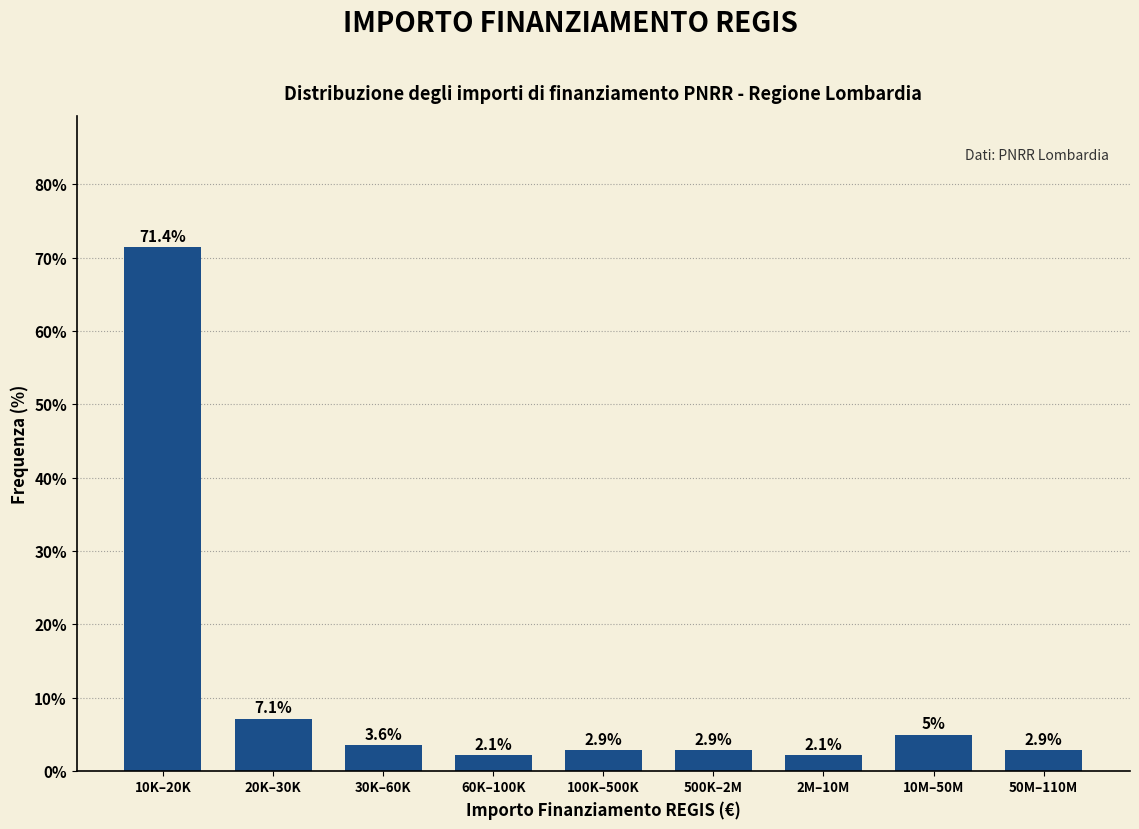

Reading right to left, extract all data points from this chart.

2.9	5.0	2.1	2.9	2.9	2.1	3.6	7.1	71.4